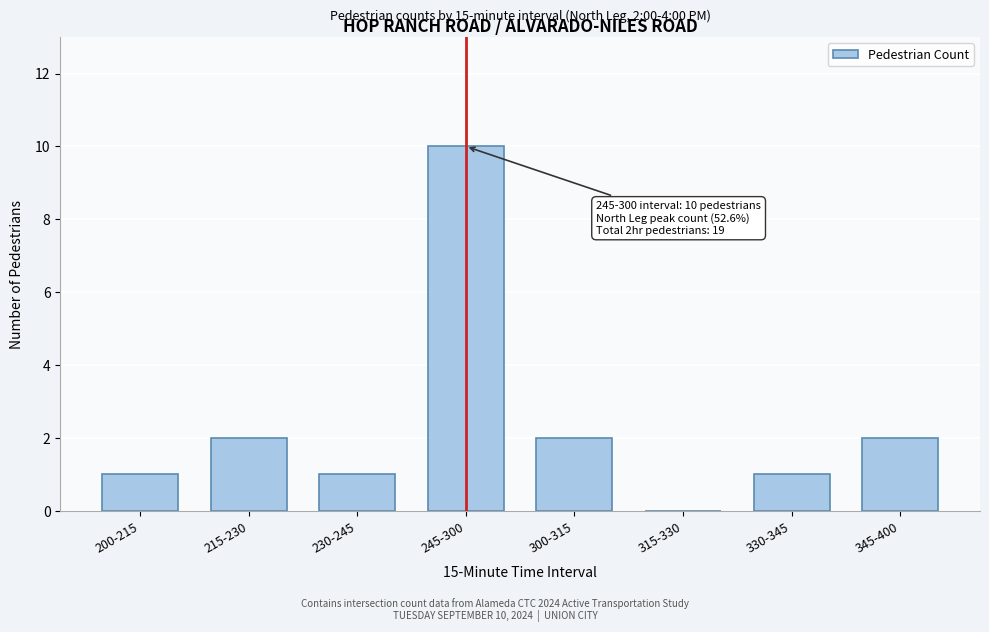

Reading left to right, list all the values displayed in this chart.

200-215=1	215-230=2	230-245=1	245-300=10	300-315=2	315-330=0	330-345=1	345-400=2